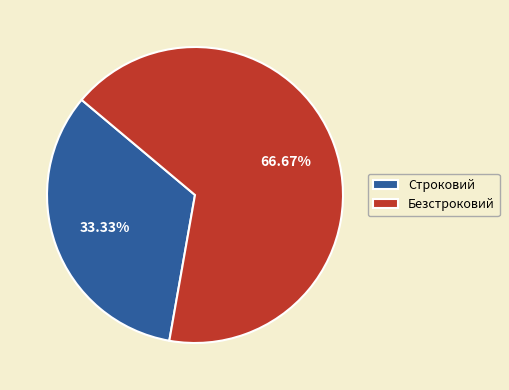

The Безстроковий slice represents 75% of the pie. True or false?

False